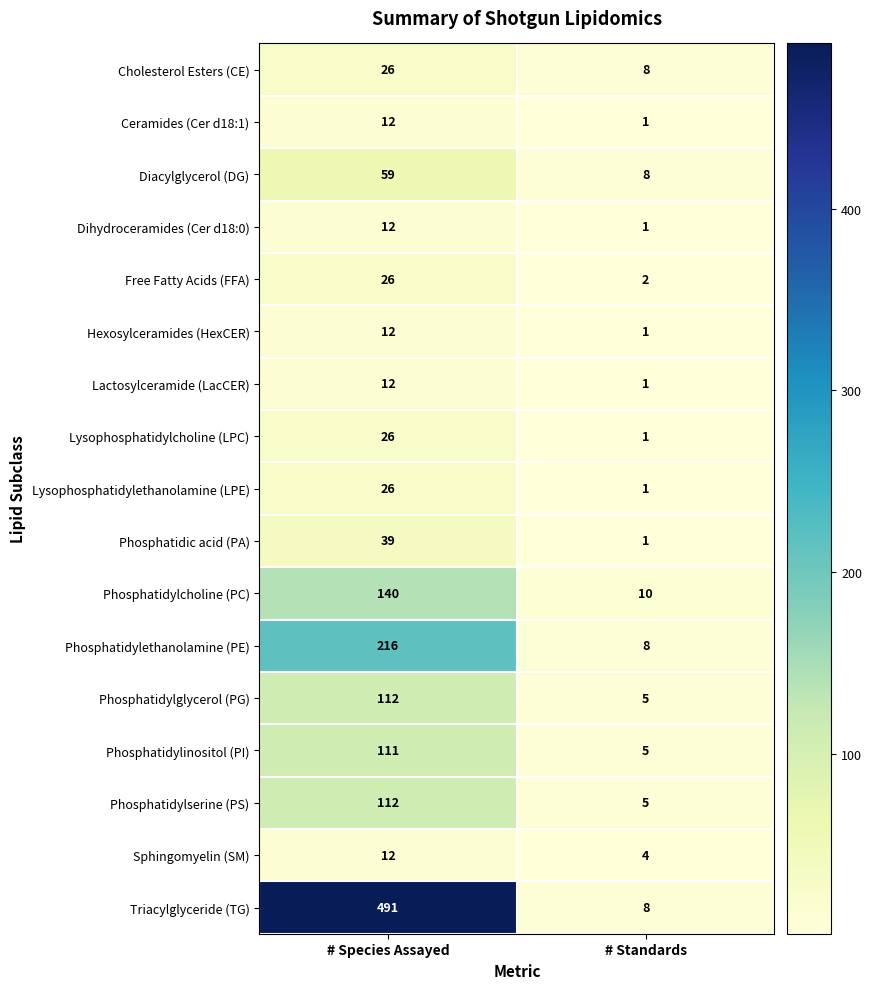

What is the average value of the Phosphatidylethanolamine (PE) series?

112